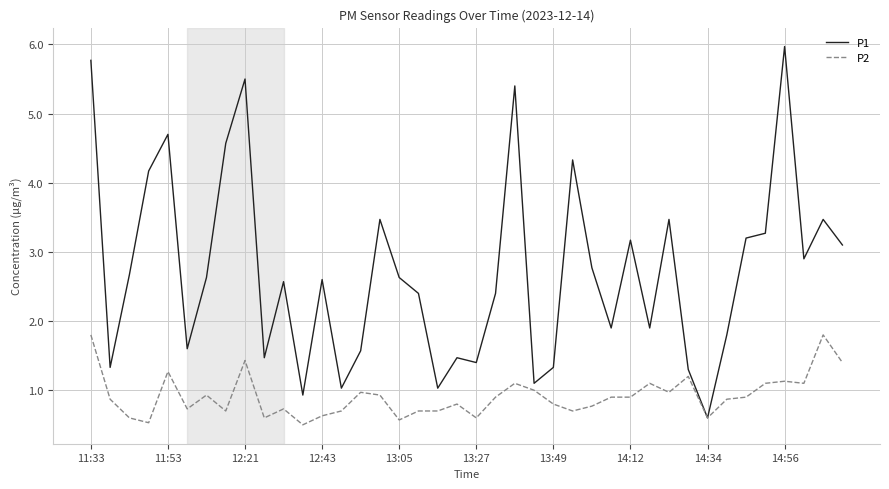

Which series has the largest total across all categories?

P1